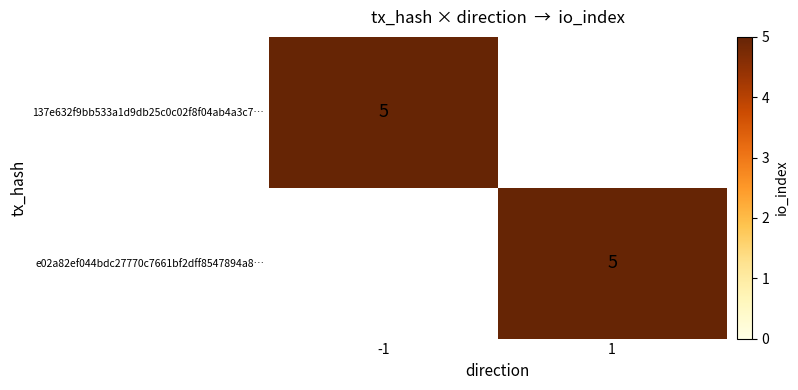

Rank the series by their maximum value, from lowest to highest.

137e632f9bb533a1d9db25c0c02f8f04ab4a3c7, e02a82ef044bdc27770c7661bf2dff8547894a8